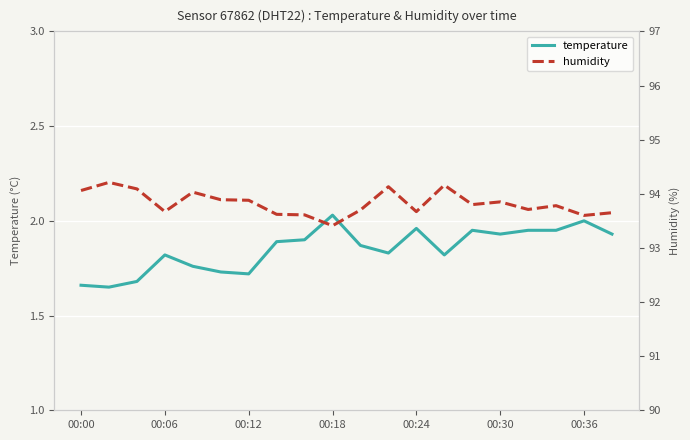

What is the lowest value of the temperature series?

1.6